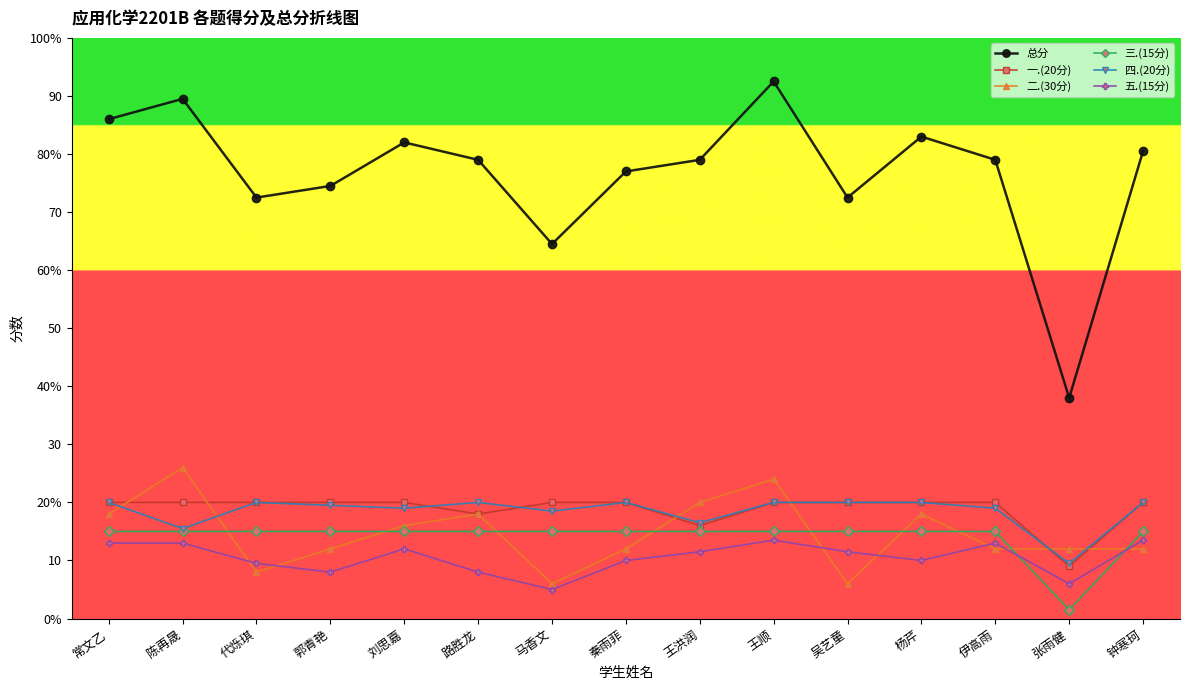

Is the value of 四.(20分) at 吴艺童 greater than the value of 五.(15分) at 吴艺童?

Yes